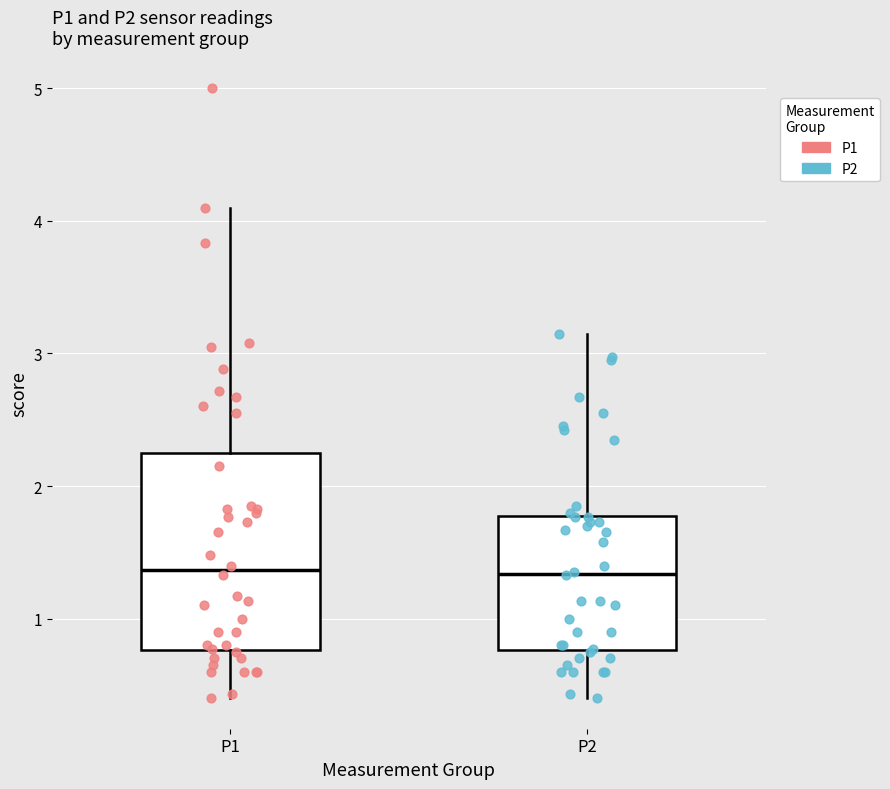

Where is the upper edge of the box for P1 on the y-axis? The values are not printed on the chart, so give them approximately, as read against the axis.

2.3